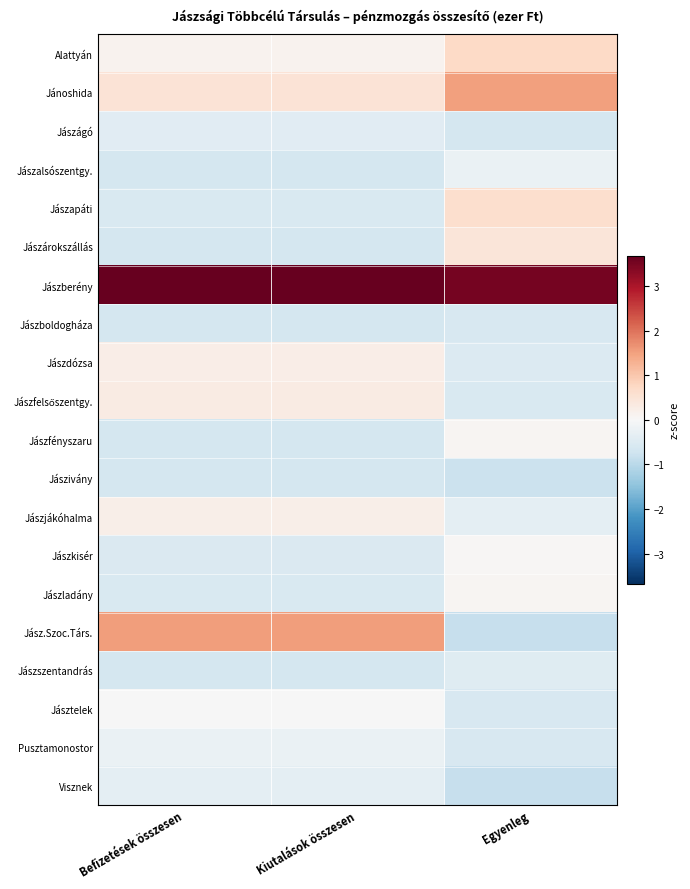

List the series in order of their peak value, highest first.

Jászberény, Jász.Szoc.Társ., Jánoshida, Alattyán, Jászapáti, Jászárokszállás, Jászfelsőszentgy., Jászdózsa, Jászjákóhalma, Jászladány, Jászfényszaru, Jászkisér, Jásztelek, Pusztamonostor, Jászalsószentgy., Visznek, Jászágó, Jászszentandrás, Jászboldogháza, Jászivány